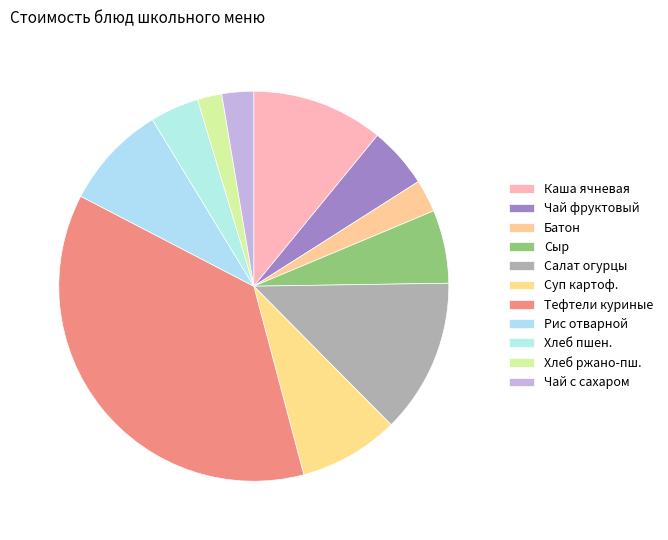

Rank the categories by value from highest to lowest.

Тефтели куриные в томатном соусе, Салат из свежих огурцов, Каша молочная ячневая жидкая, Рис отварной, Суп картофельный с макаронными изделиями, Сыр, Чай с сахаром (фруктовый), Хлеб пшеничный, Батон, Чай с сахаром, Хлеб ржано-пшеничный